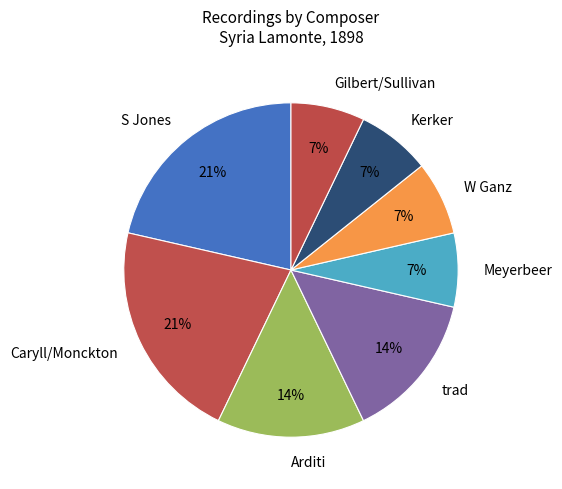

To the nearest percent, what is the difference between the Caryll/Monckton and Meyerbeer slice percentages?

14%